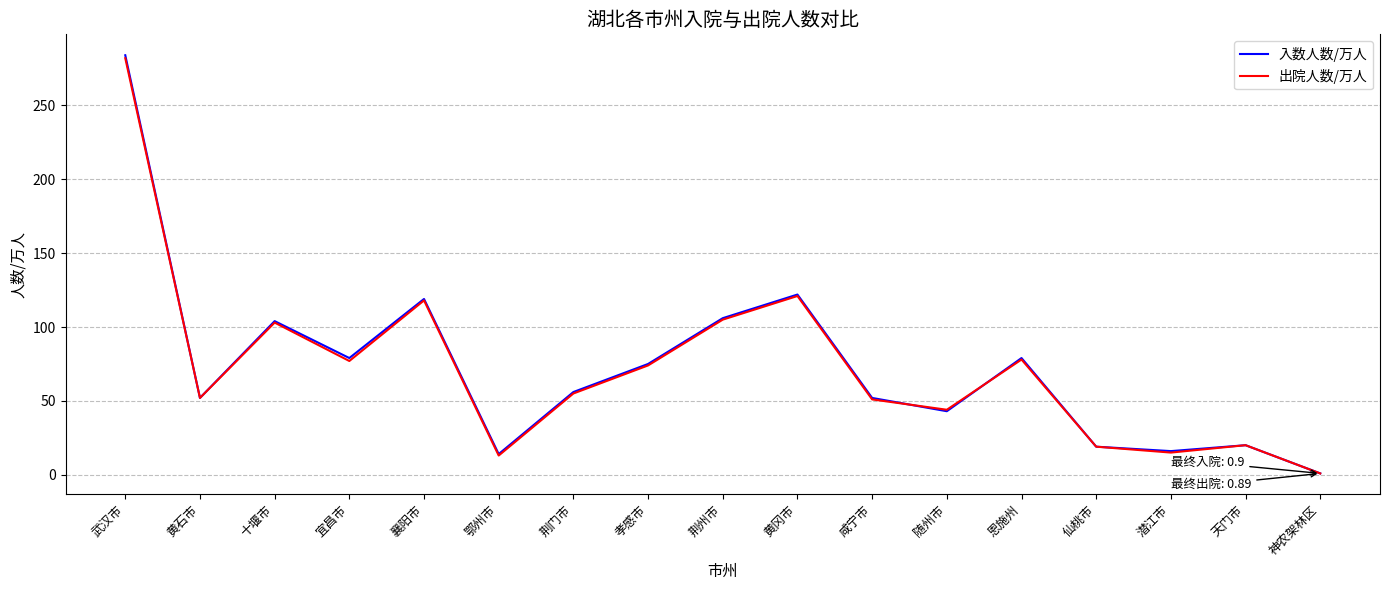

At which category does 出院人数/万人 reach its first local peak?

十堰市